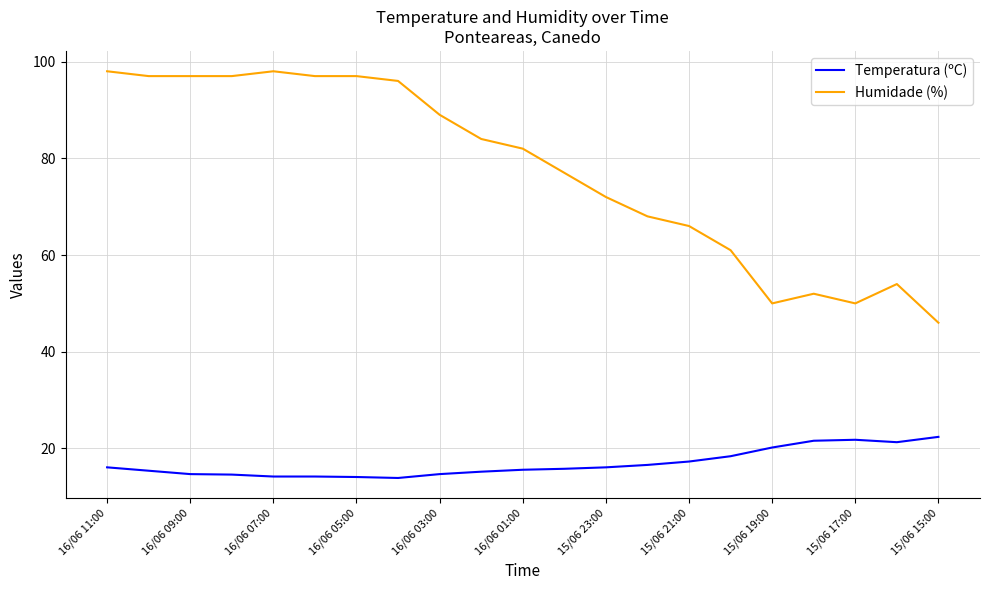

Which series has the widest spread of values?

Humidade (%)